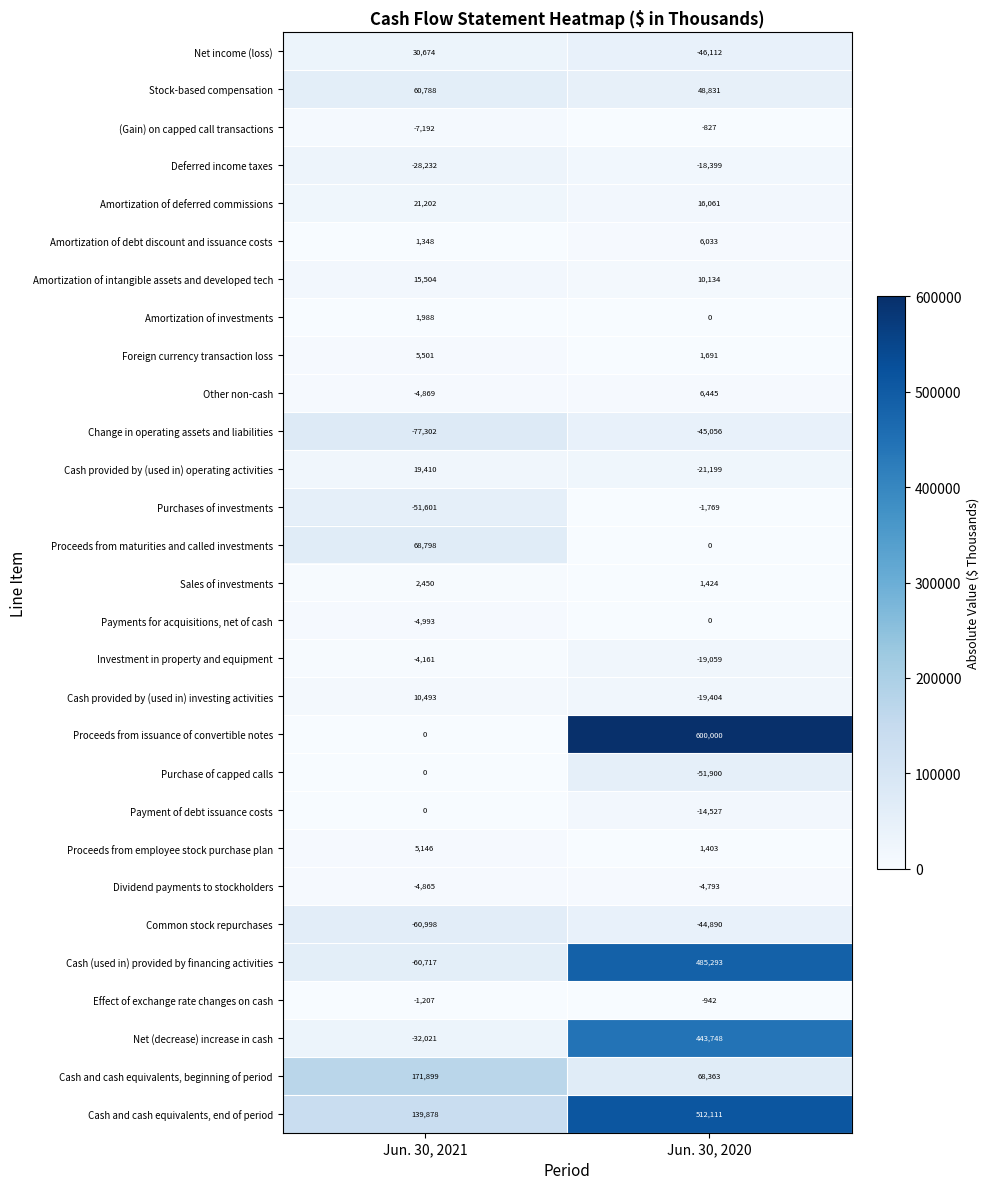

List the labels in order of Payment of debt issuance costs value, smallest first.

Jun. 30, 2020, Jun. 30, 2021